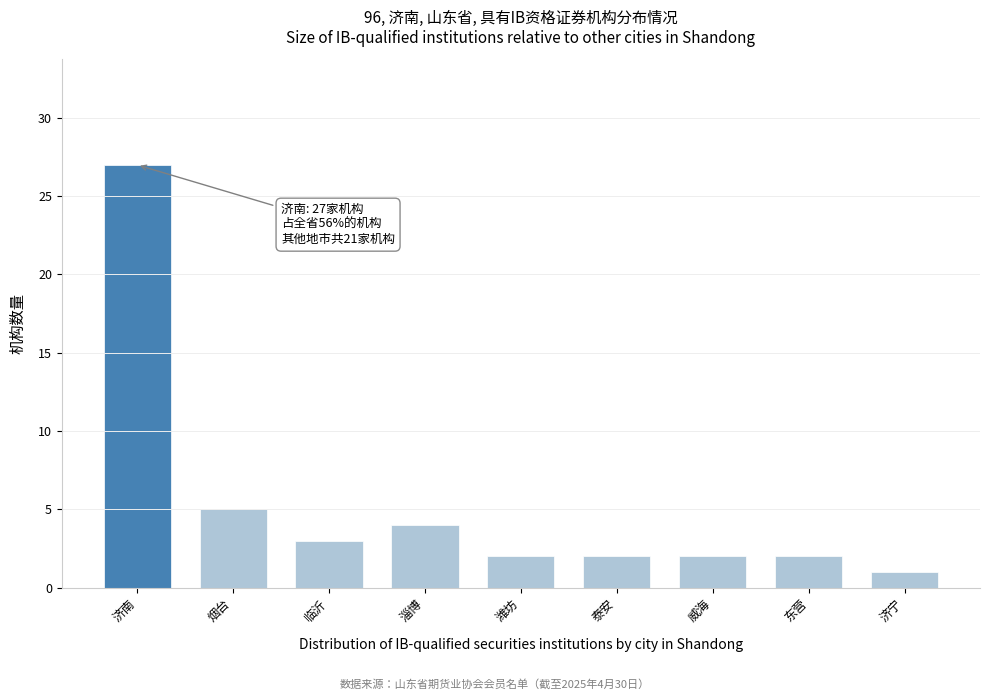

Reading left to right, what are all the values shown in this chart?

济南=27	烟台=5	临沂=3	淄博=4	潍坊=2	泰安=2	威海=2	东营=2	济宁=1